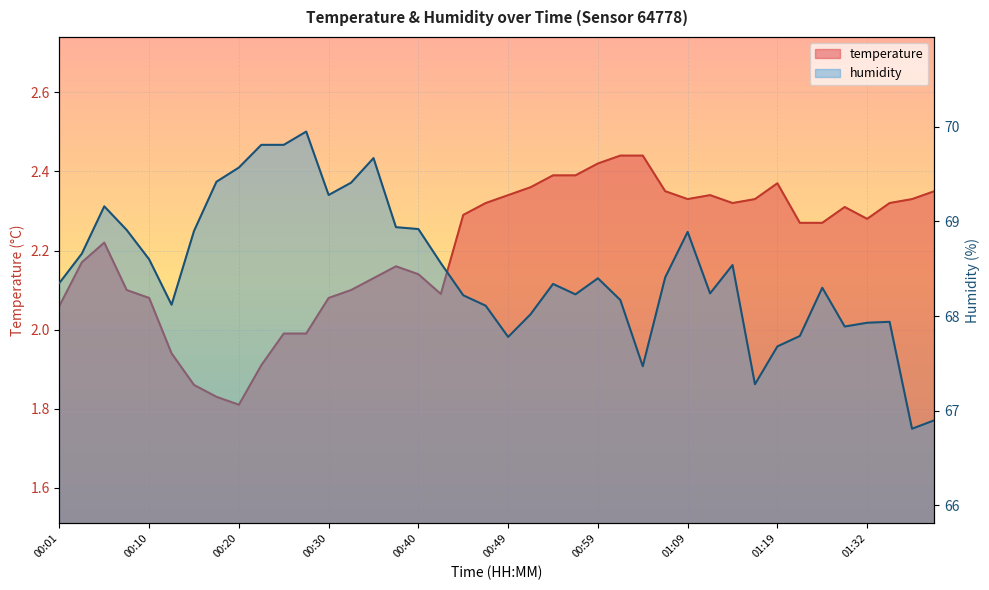

Is the value of temperature at 01:04 greater than the value of humidity at 01:19?

No